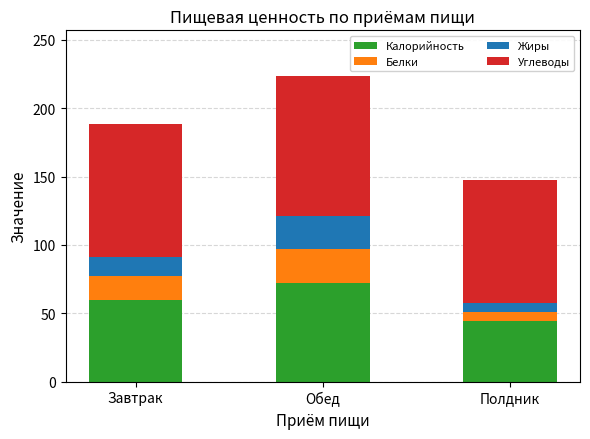

List the labels in order of Калорийность value, smallest first.

Полдник, Завтрак, Обед